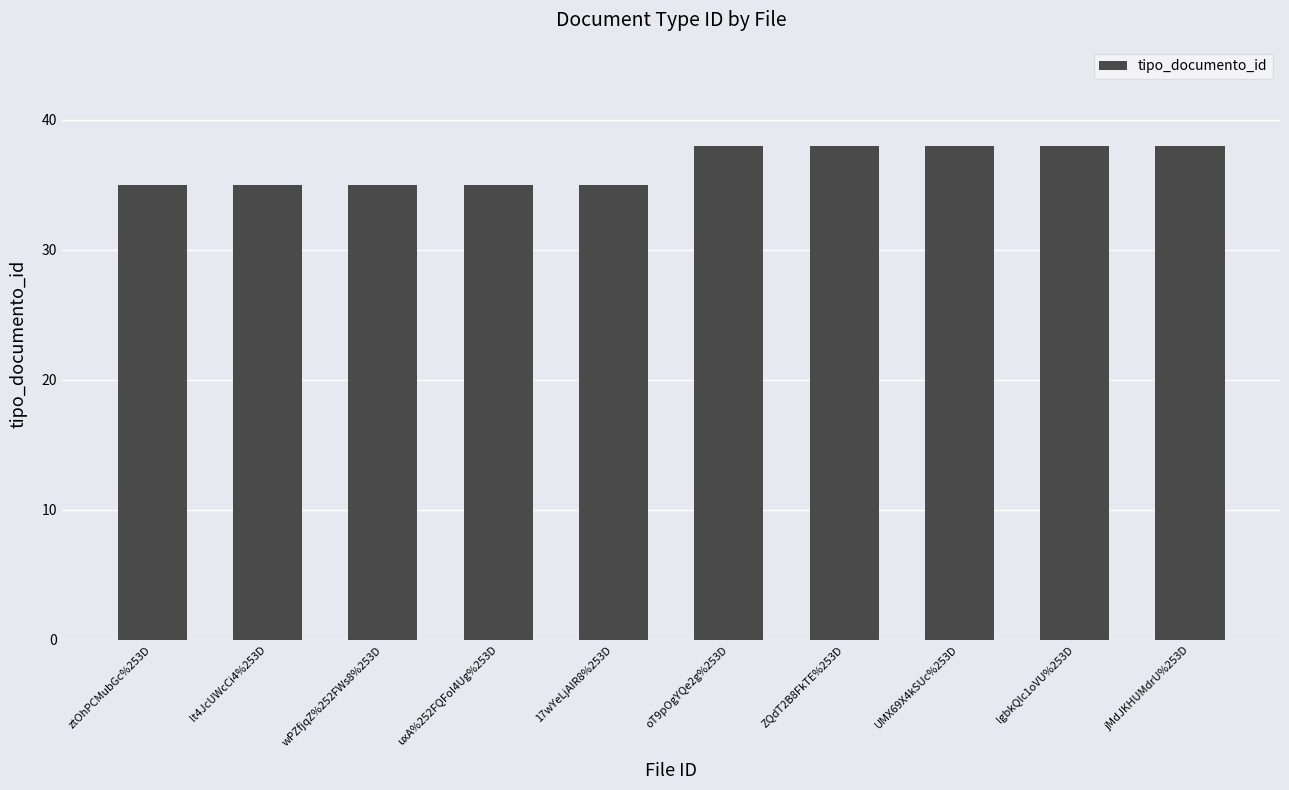

Reading left to right, transcribe all the data shown in this chart.

35	35	35	35	35	38	38	38	38	38